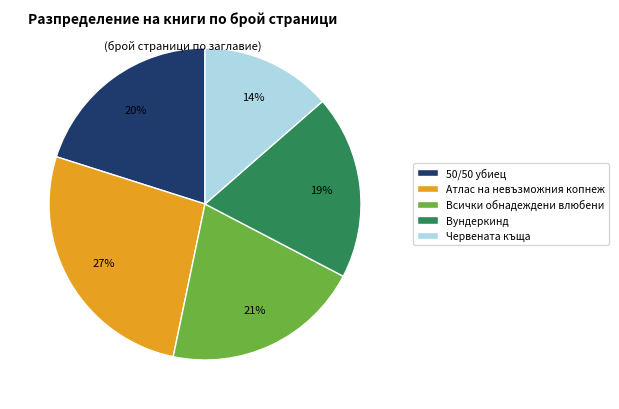

Rank the categories by value from highest to lowest.

Атлас на невъзможния копнеж, Всички обнадеждени влюбени, 50/50 убиец, Вундеркинд, Червената къща